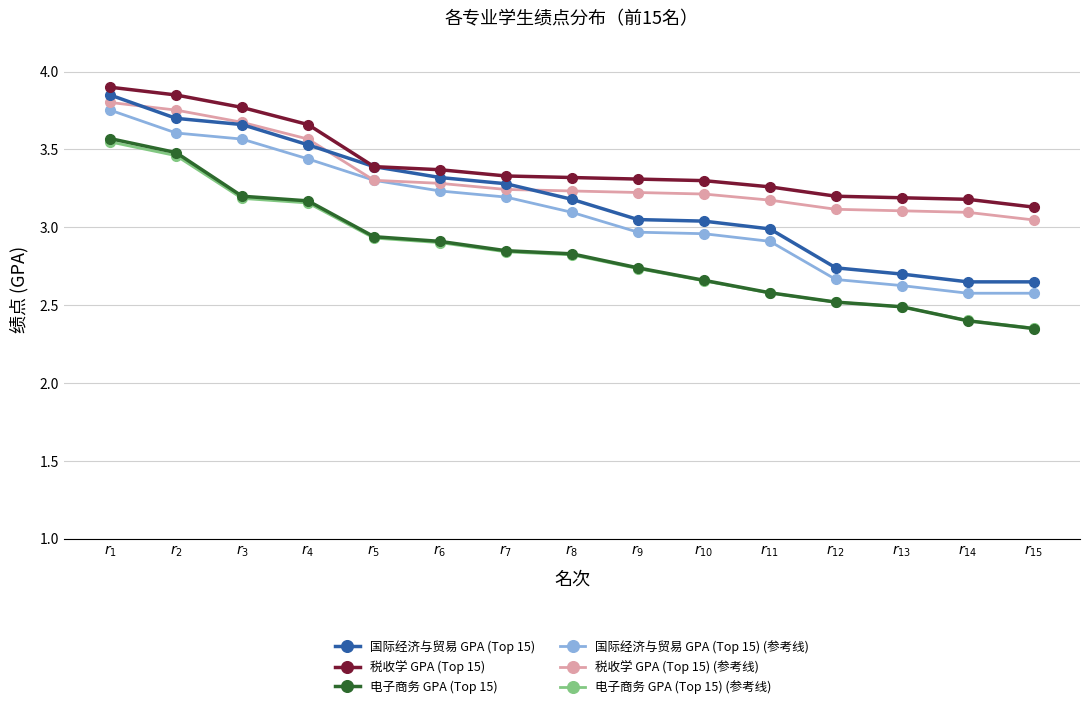

How many series are shown in this chart?

6